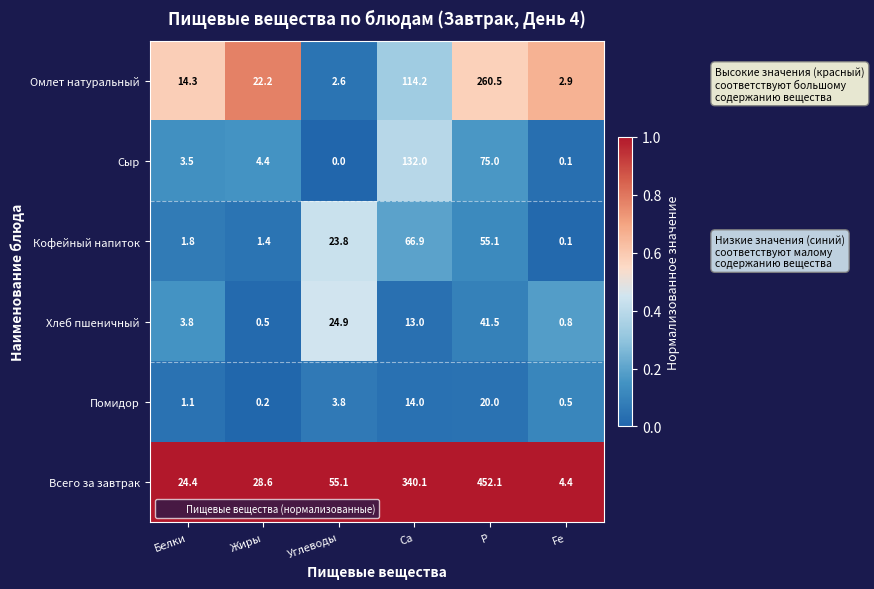

Which series changed the most between Р and Fe?

Всего за завтрак